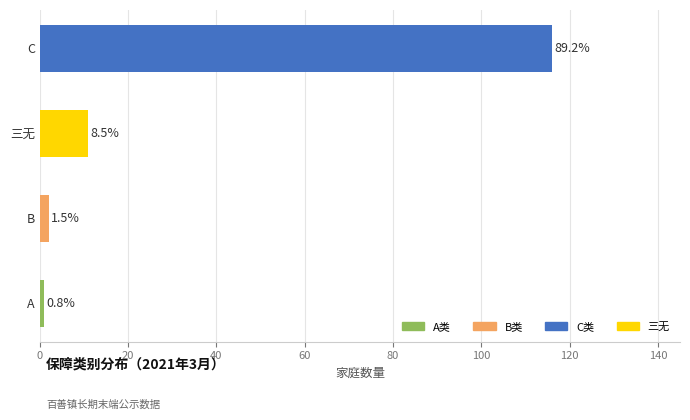

Are the bars horizontal?

Yes